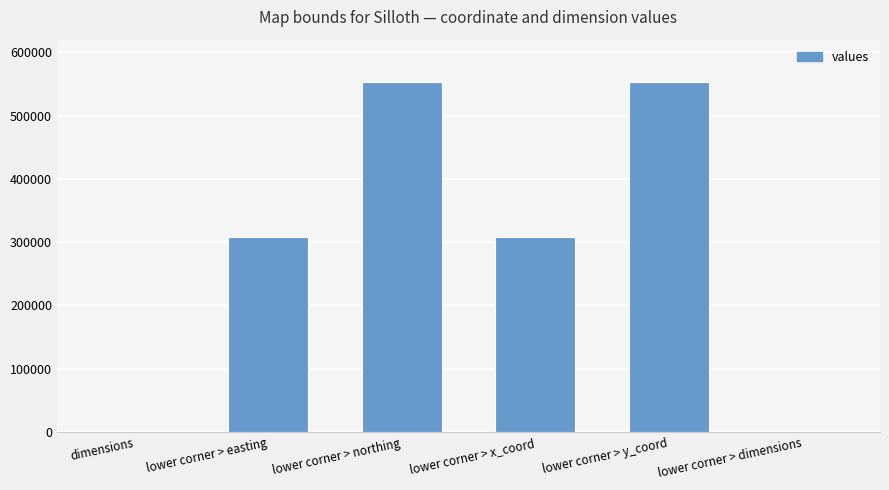

What is the average value?

286936